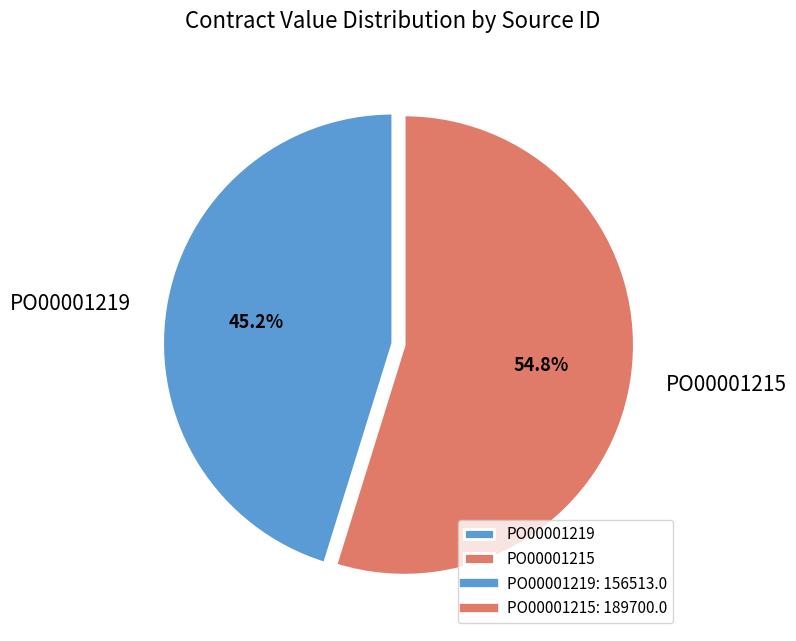

Which category has the smallest portion of the pie?

PO00001219